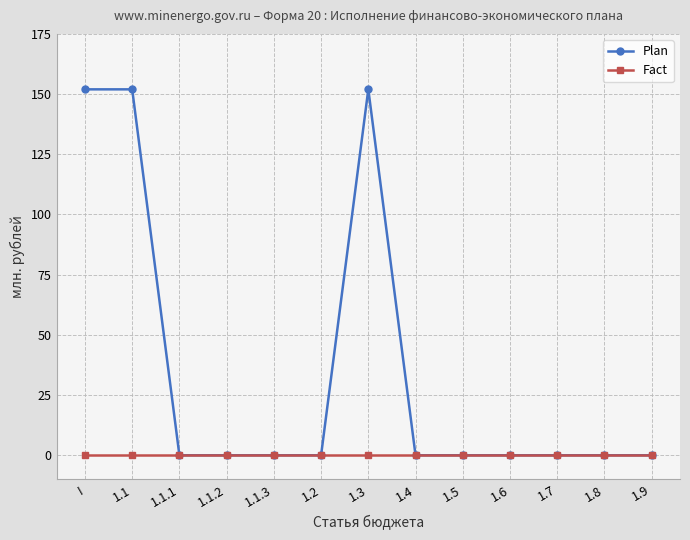

What position from the left is 1.9?

13